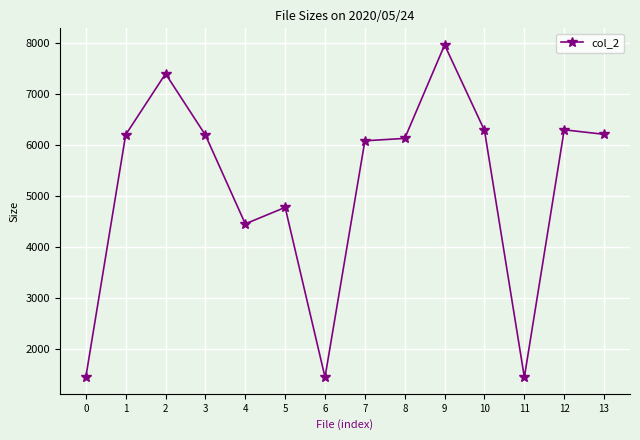

What is the minimum value shown in the chart?

1454